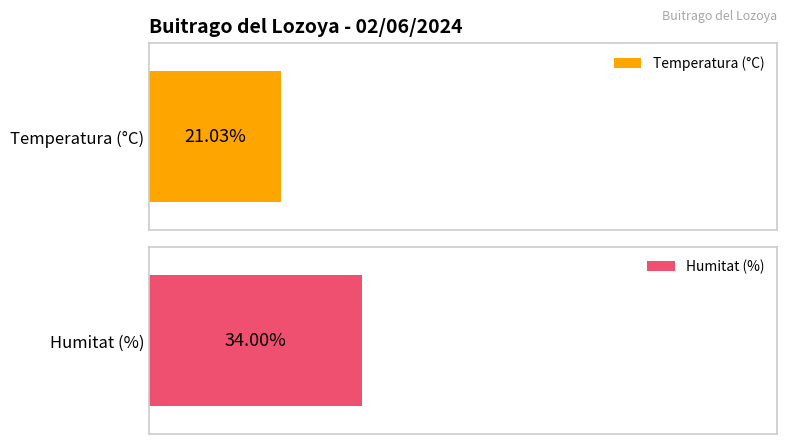

Which series has the largest total across all categories?

Humitat (%)